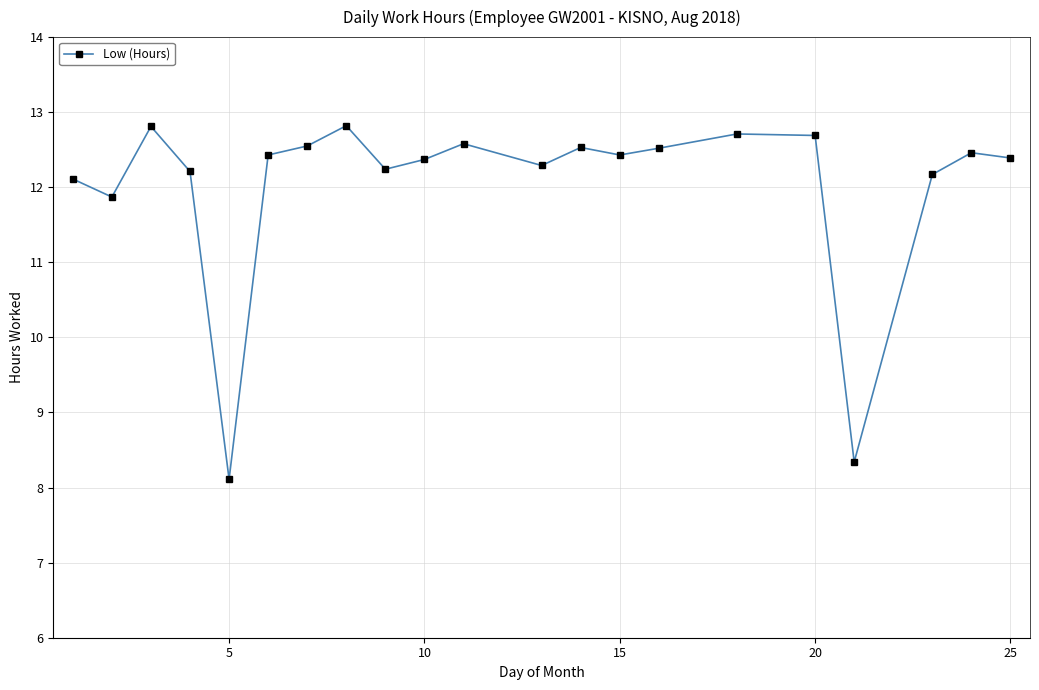

What is the value of the 17th point from the left?

12.7